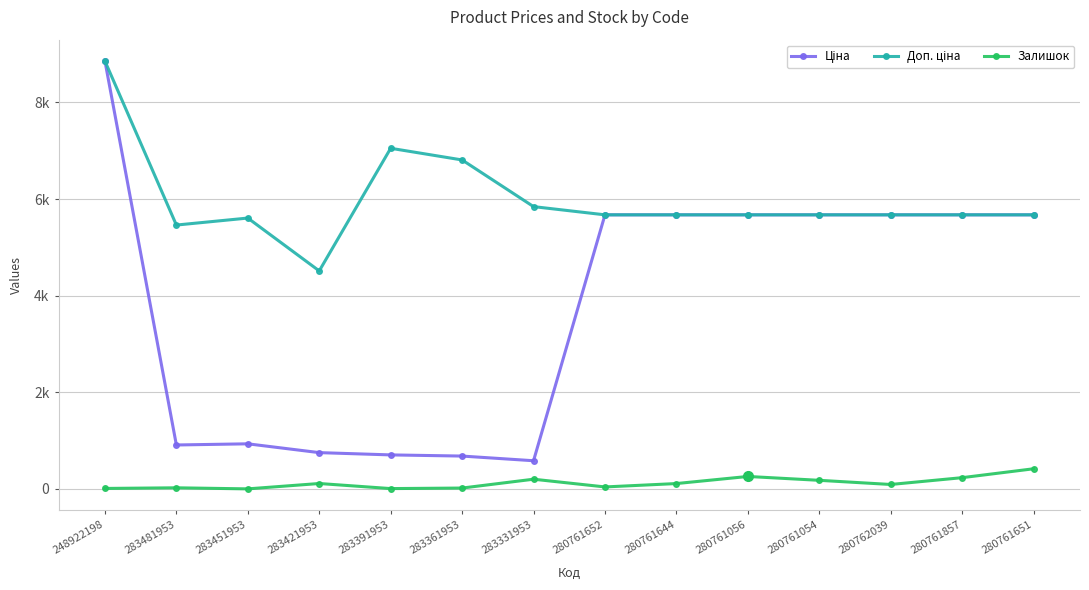

Is it true that Залишок equals 42.0 at 280761652?

True